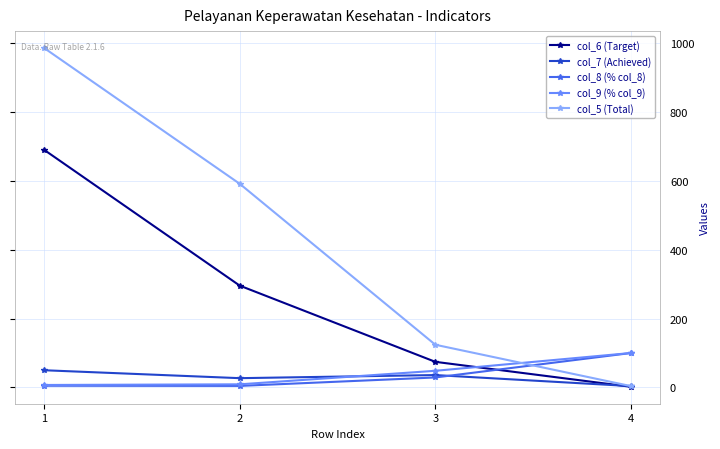

List the labels in order of col_6 (Target) value, largest first.

1, 2, 3, 4